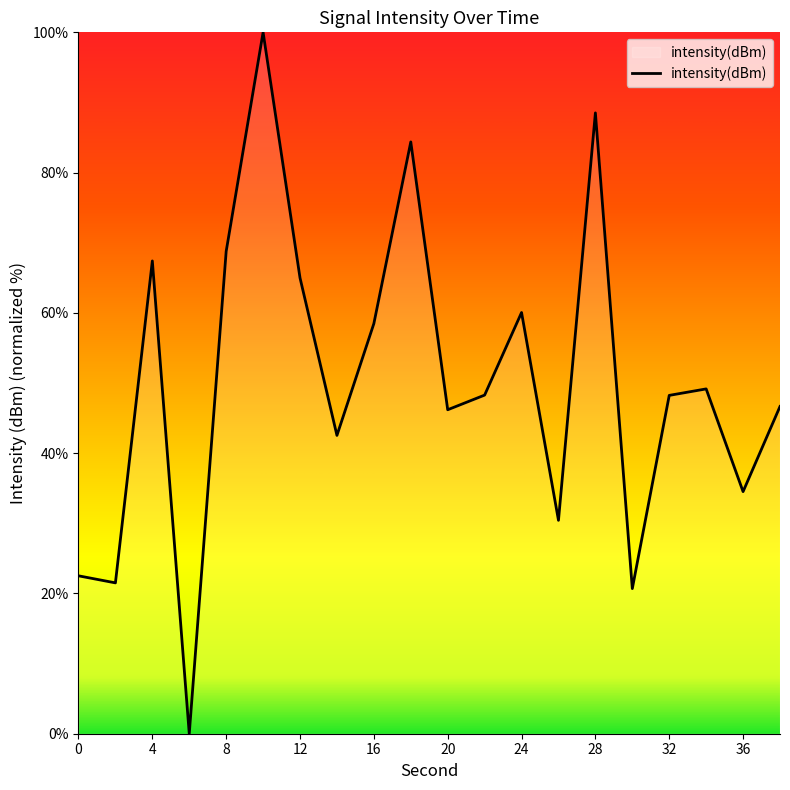

What is the difference between the maximum and minimum values?

100.0